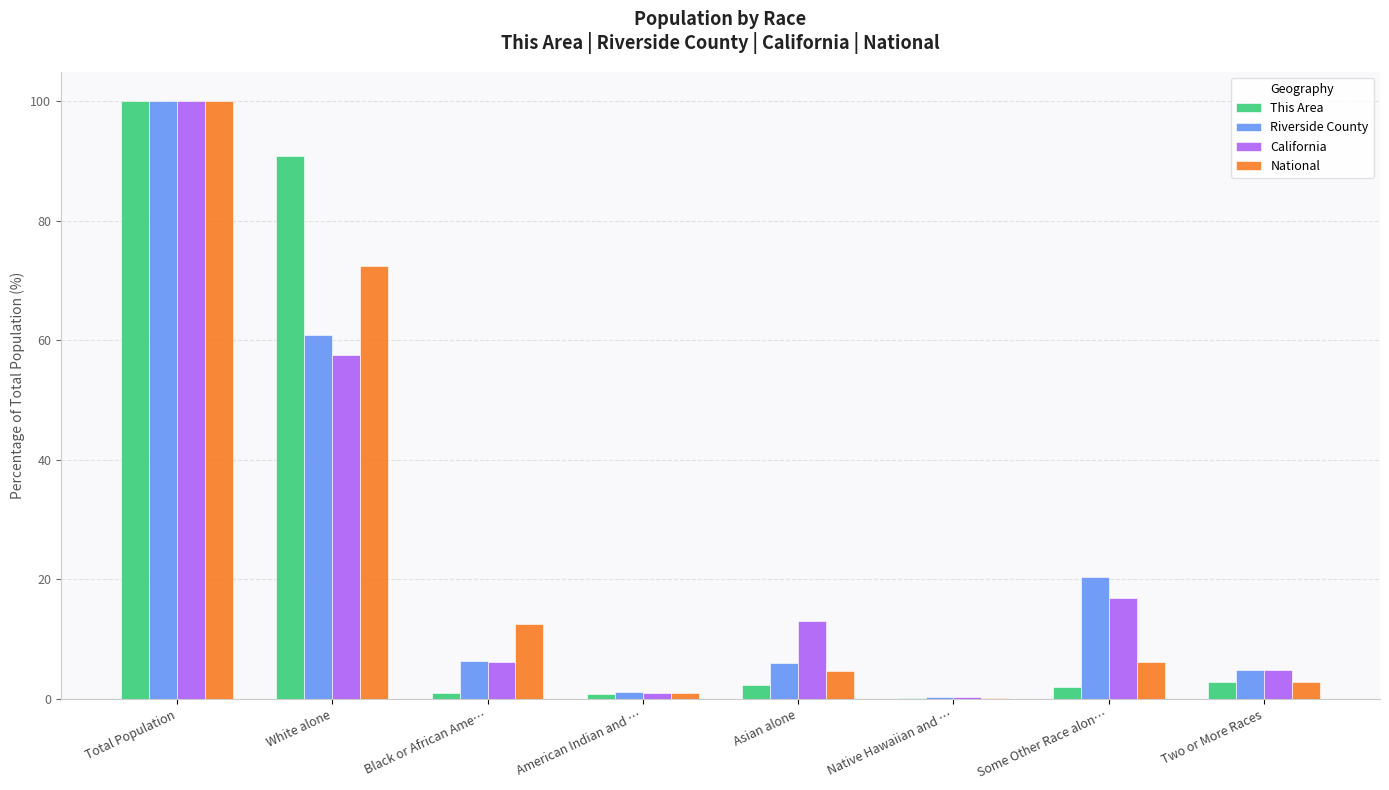

Where is National nearest to the value 50?

White alone